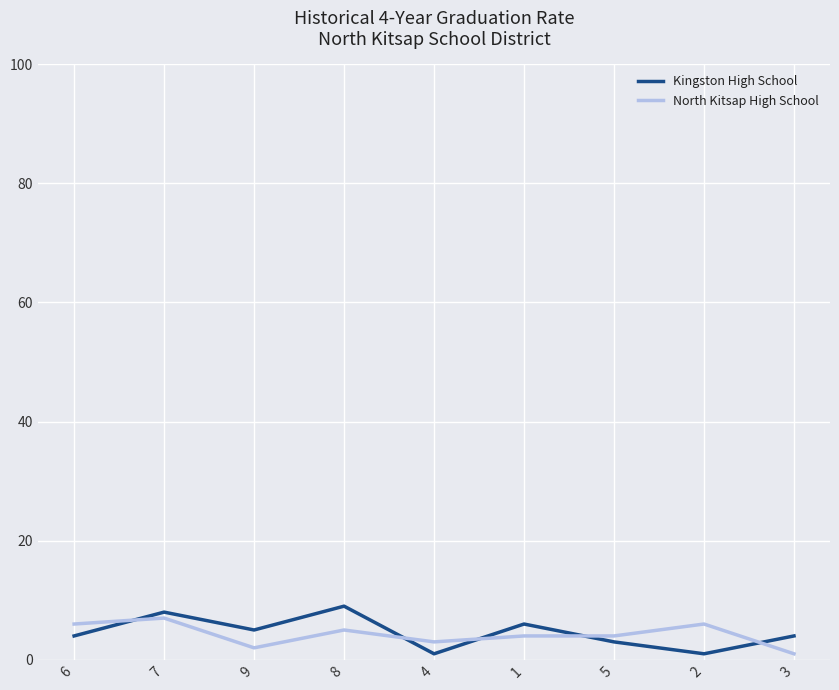

The value of North Kitsap High School at 4 is 3. True or false?

True